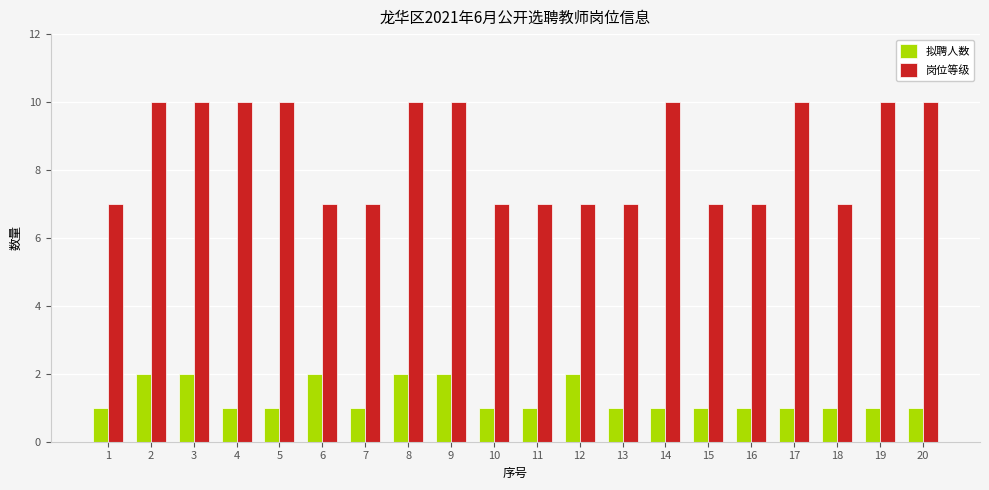

What are all the series names shown in the legend?

拟聘人数, 岗位等级